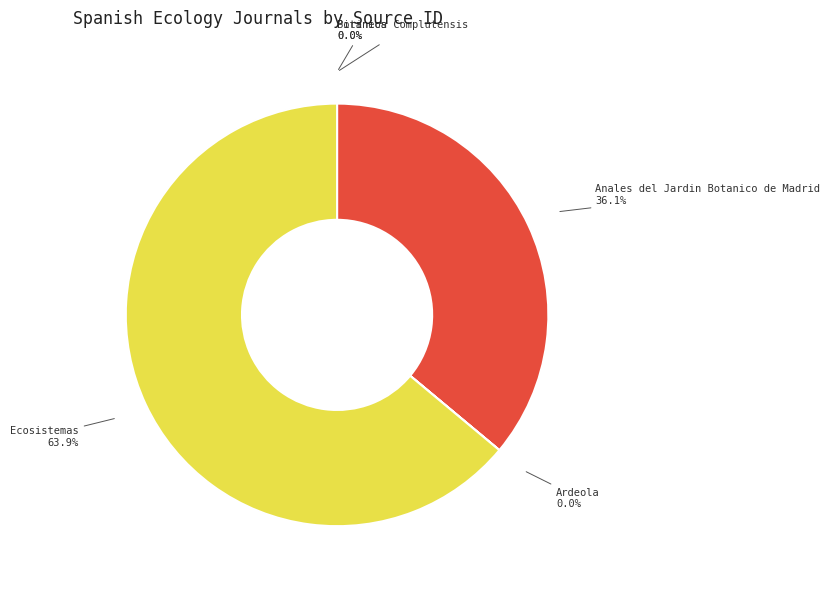

Does any single category account for the majority?

Yes